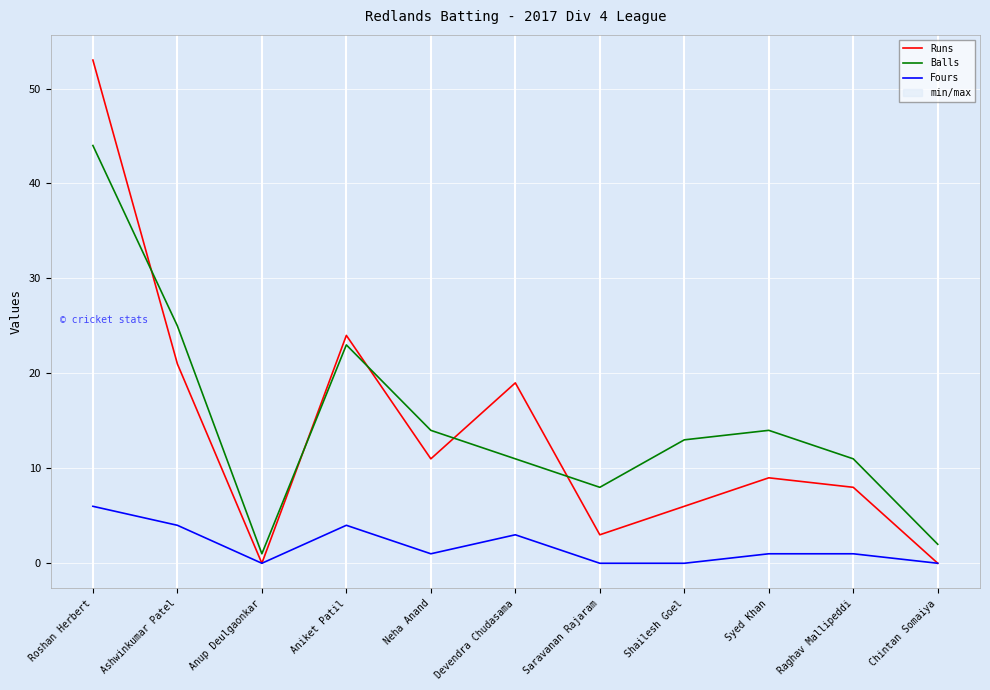

What is the difference between the maximum and minimum values in the Runs series?

53